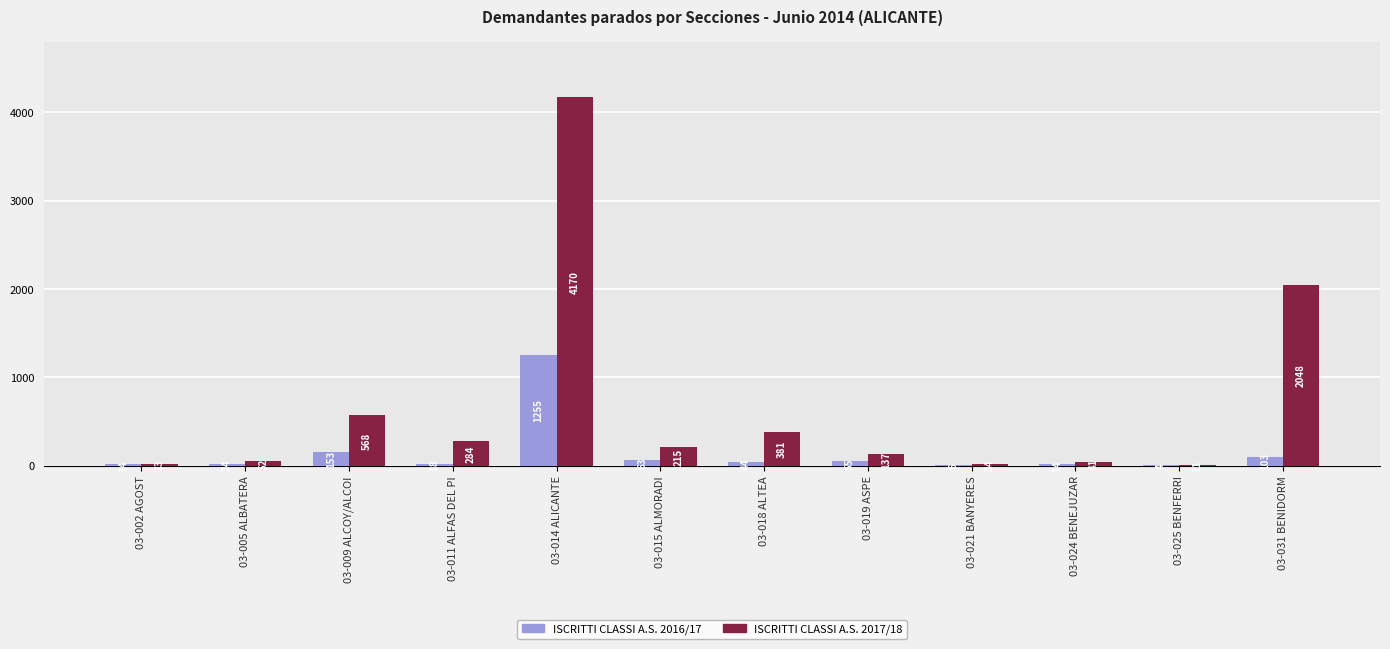

What is the total value across all series at 03-014 ALICANTE?

5425